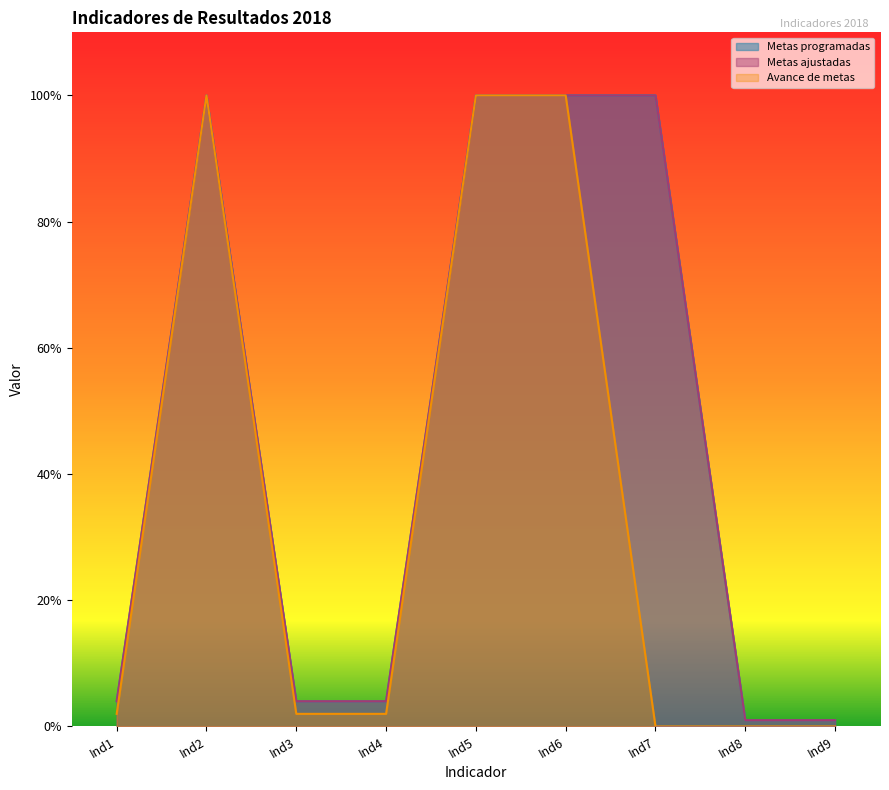

Reading left to right, transcribe all the data shown in this chart.

Metas programadas: 4	100	4	4	100	100	100	1	1
Metas ajustadas: 4	100	4	4	100	100	100	1	1
Avance de metas: 2	100	2	2	100	100	0	0	0